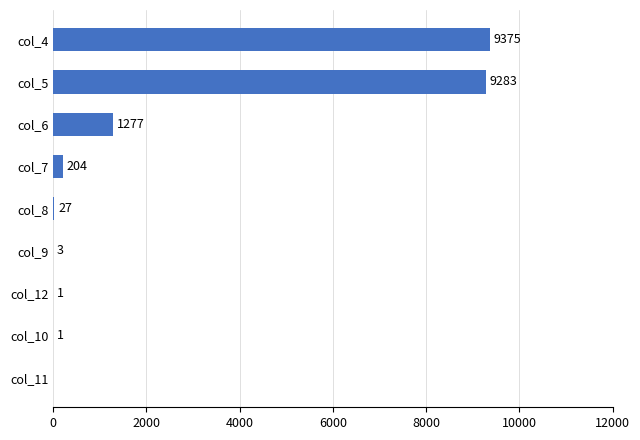

What is the sum of all values?

20171